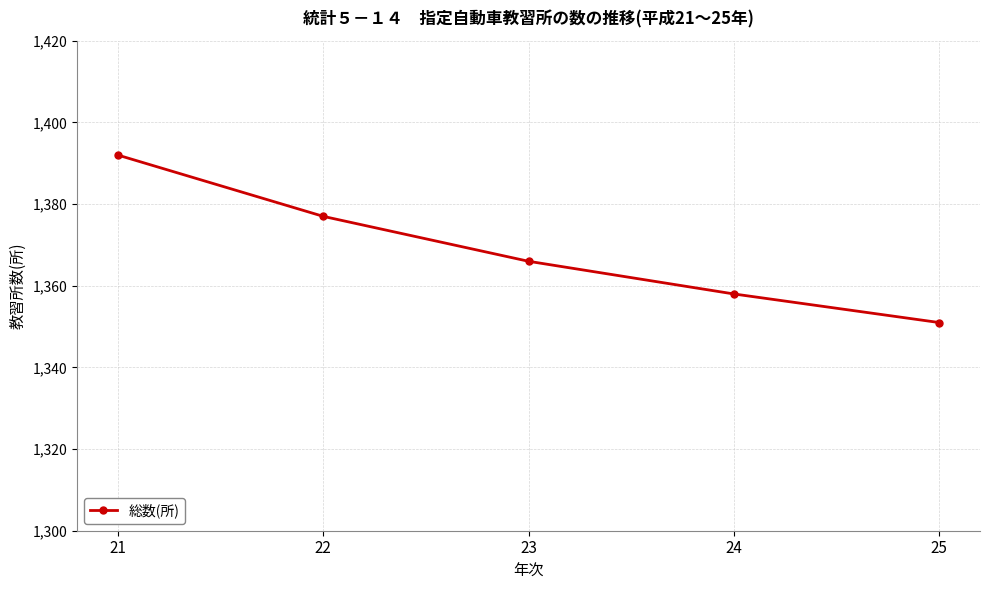

What is the change in value from 22 to 25?

-26